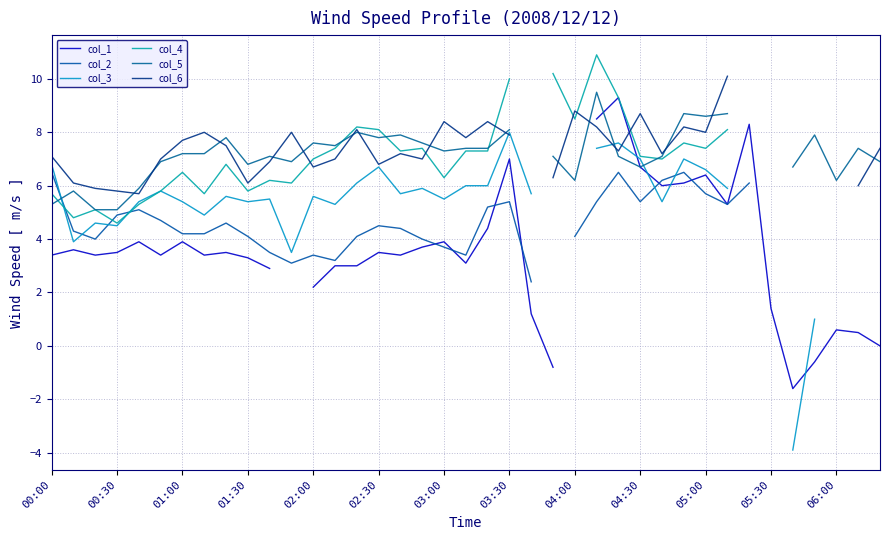

After their last crossing, which series has the higher values: col_6 or col_3?

col_6